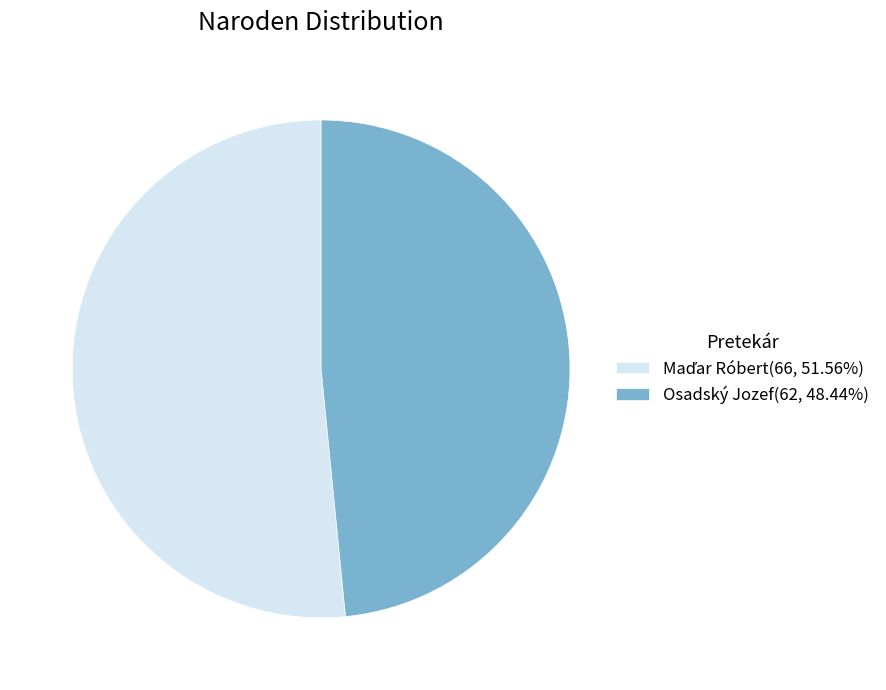

Is there a majority slice in this chart?

Yes